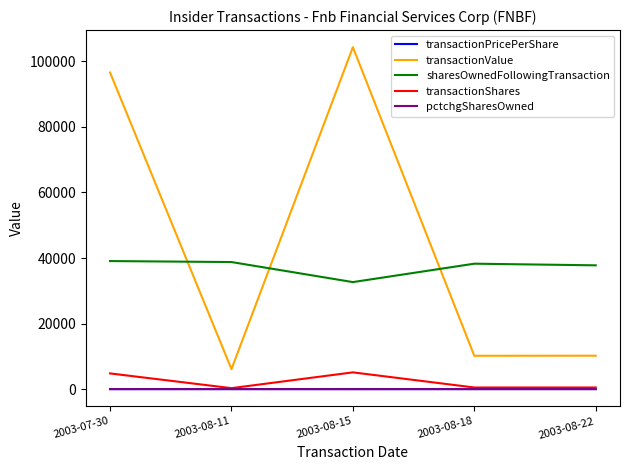

Which label corresponds to the largest value in the chart?

2003-08-15